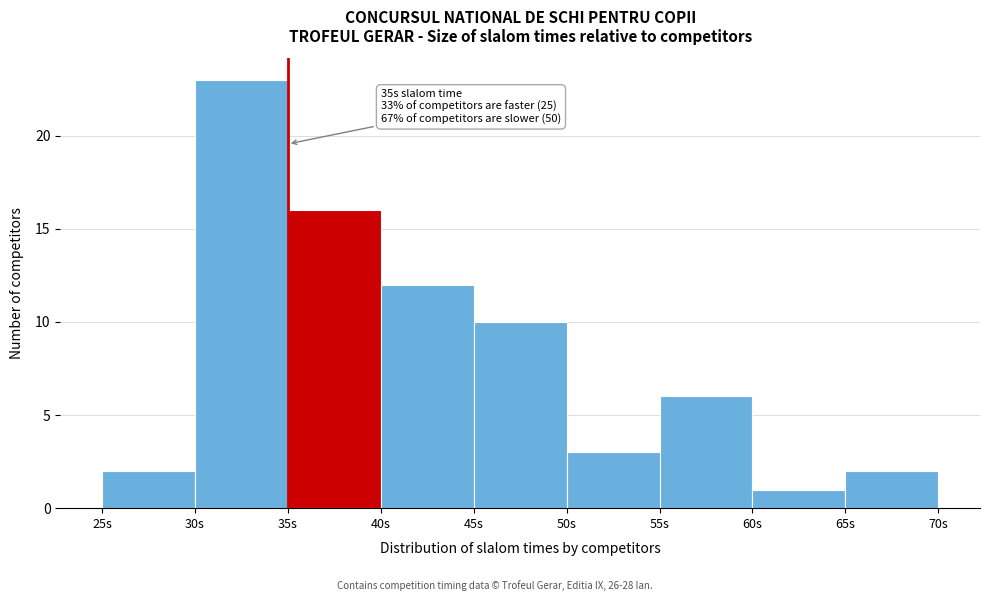

Which range on the x-axis has the tallest bar?

30 to 35